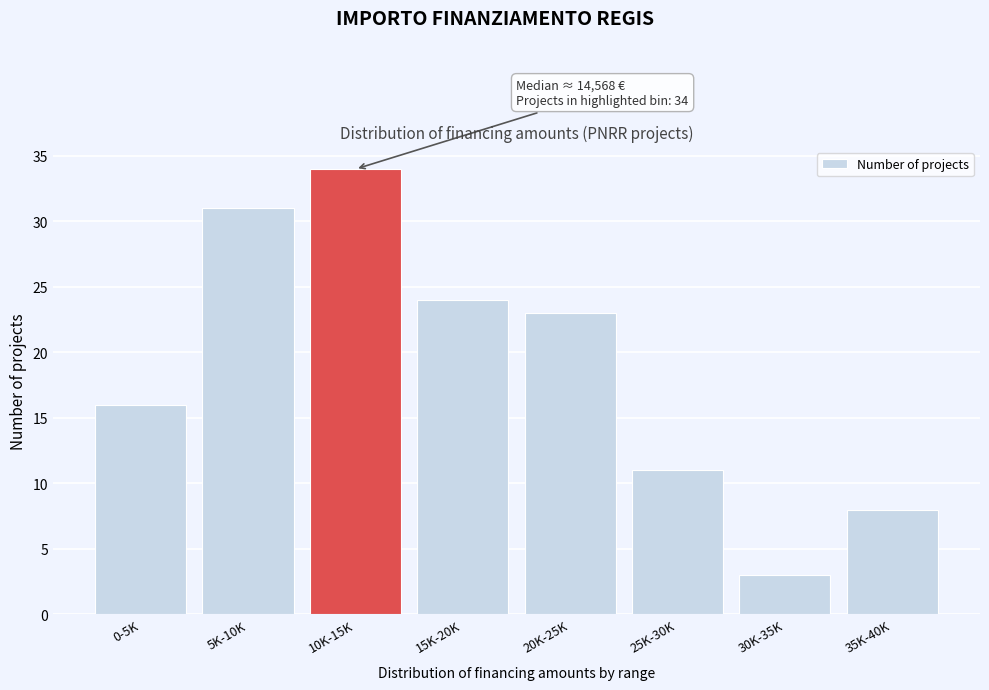

Reading right to left, extract all data points from this chart.

8	3	11	23	24	34	31	16